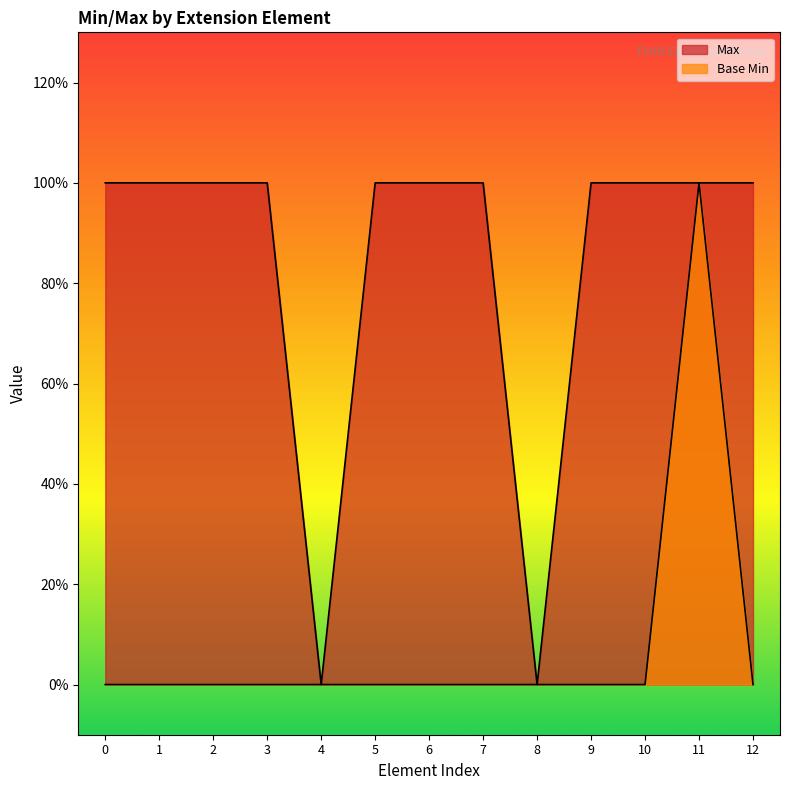

Is the value of Max at 8 greater than the value of Base Min at 11?

No